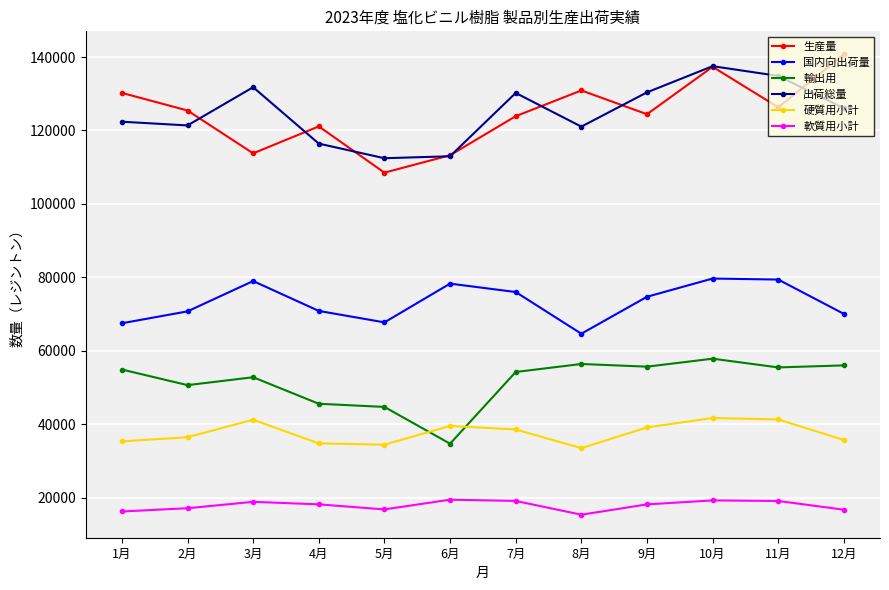

Does the chart have visible grid lines?

Yes